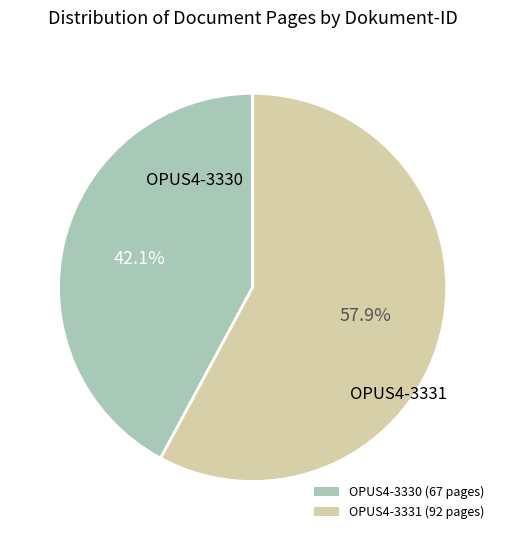

Which category has the smallest portion of the pie?

OPUS4-3330